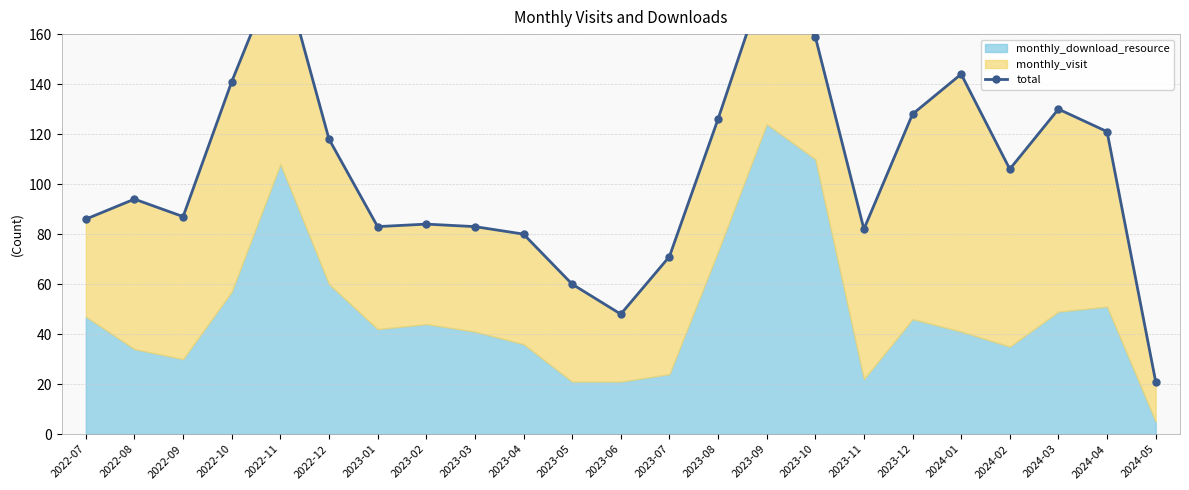

What is the difference between the values at 2023-11 and 2023-02?

2